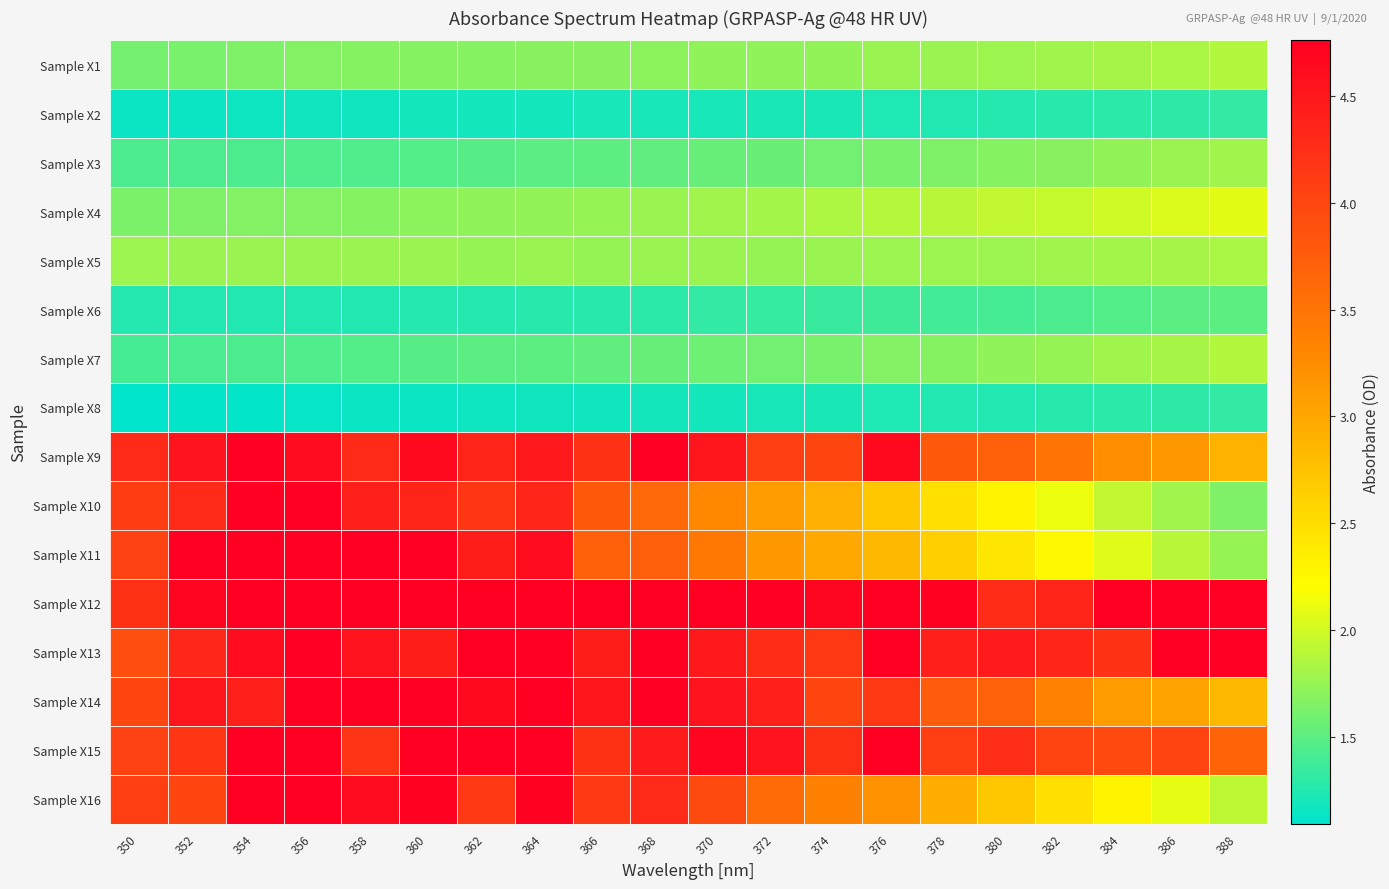

Reading right to left, list all the values displayed in this chart.

Sample X1: 388=1.9	386=1.8	384=1.8	382=1.8	380=1.8	378=1.8	376=1.8	374=1.7	372=1.7	370=1.7	368=1.7	366=1.7	364=1.7	362=1.7	360=1.7	358=1.7	356=1.7	354=1.6	352=1.6	350=1.6
Sample X2: 388=1.3	386=1.3	384=1.3	382=1.3	380=1.3	378=1.2	376=1.2	374=1.2	372=1.2	370=1.2	368=1.2	366=1.2	364=1.2	362=1.2	360=1.2	358=1.2	356=1.2	354=1.2	352=1.1	350=1.1
Sample X3: 388=1.8	386=1.8	384=1.7	382=1.7	380=1.7	378=1.6	376=1.6	374=1.6	372=1.6	370=1.5	368=1.5	366=1.5	364=1.5	362=1.5	360=1.5	358=1.4	356=1.4	354=1.4	352=1.4	350=1.4
Sample X4: 388=2.1	386=2.0	384=2.0	382=1.9	380=1.9	378=1.9	376=1.9	374=1.8	372=1.8	370=1.8	368=1.8	366=1.7	364=1.7	362=1.7	360=1.7	358=1.7	356=1.7	354=1.7	352=1.6	350=1.6
Sample X5: 388=1.8	386=1.8	384=1.8	382=1.8	380=1.8	378=1.8	376=1.8	374=1.8	372=1.8	370=1.8	368=1.8	366=1.8	364=1.8	362=1.7	360=1.8	358=1.8	356=1.8	354=1.8	352=1.8	350=1.8
Sample X6: 388=1.5	386=1.5	384=1.5	382=1.4	380=1.4	378=1.4	376=1.4	374=1.3	372=1.3	370=1.3	368=1.3	366=1.3	364=1.3	362=1.3	360=1.3	358=1.2	356=1.2	354=1.2	352=1.2	350=1.3
Sample X7: 388=1.9	386=1.8	384=1.8	382=1.7	380=1.7	378=1.7	376=1.7	374=1.6	372=1.6	370=1.6	368=1.5	366=1.5	364=1.5	362=1.5	360=1.5	358=1.5	356=1.4	354=1.4	352=1.4	350=1.4
Sample X8: 388=1.3	386=1.3	384=1.3	382=1.3	380=1.2	378=1.2	376=1.2	374=1.2	372=1.2	370=1.2	368=1.2	366=1.2	364=1.2	362=1.2	360=1.1	358=1.1	356=1.1	354=1.1	352=1.1	350=1.1
Sample X9: 388=2.9	386=3.1	384=3.2	382=3.5	380=3.7	378=3.8	376=4.7	374=4.0	372=4.1	370=4.5	368=4.8	366=4.2	364=4.5	362=4.4	360=4.7	358=4.3	356=4.6	354=4.8	352=4.5	350=4.3
Sample X10: 388=1.6	386=1.8	384=1.9	382=2.1	380=2.3	378=2.5	376=2.7	374=2.9	372=3.1	370=3.3	368=3.6	366=3.8	364=4.4	362=4.2	360=4.4	358=4.4	356=4.8	354=4.8	352=4.3	350=4.1
Sample X11: 388=1.7	386=1.9	384=2.1	382=2.2	380=2.4	378=2.6	376=2.8	374=3.0	372=3.2	370=3.5	368=3.7	366=3.7	364=4.6	362=4.4	360=4.8	358=4.8	356=4.8	354=4.8	352=4.8	350=4.0
Sample X12: 388=4.8	386=4.8	384=4.8	382=4.4	380=4.3	378=4.7	376=4.8	374=4.7	372=4.8	370=4.8	368=4.8	366=4.8	364=4.8	362=4.8	360=4.8	358=4.8	356=4.8	354=4.8	352=4.7	350=4.2
Sample X13: 388=4.8	386=4.8	384=4.2	382=4.3	380=4.5	378=4.4	376=4.8	374=4.2	372=4.3	370=4.5	368=4.8	366=4.4	364=4.8	362=4.8	360=4.4	358=4.5	356=4.8	354=4.6	352=4.3	350=3.9
Sample X14: 388=2.9	386=3.0	384=3.1	382=3.3	380=3.7	378=3.8	376=4.1	374=4.0	372=4.4	370=4.5	368=4.8	366=4.5	364=4.8	362=4.7	360=4.8	358=4.8	356=4.8	354=4.4	352=4.5	350=4.0
Sample X15: 388=3.7	386=4.0	384=4.0	382=4.0	380=4.3	378=4.1	376=4.8	374=4.2	372=4.5	370=4.7	368=4.5	366=4.2	364=4.8	362=4.8	360=4.8	358=4.2	356=4.8	354=4.8	352=4.2	350=4.0
Sample X16: 388=1.9	386=2.1	384=2.3	382=2.5	380=2.7	378=2.9	376=3.2	374=3.4	372=3.6	370=4.0	368=4.3	366=4.1	364=4.7	362=4.1	360=4.7	358=4.6	356=4.8	354=4.8	352=4.0	350=4.1